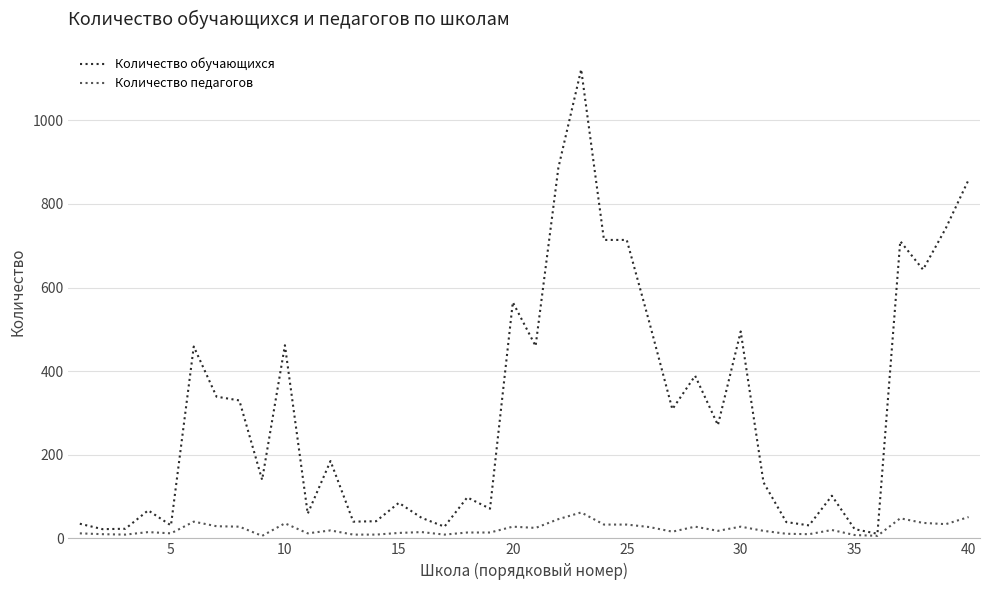

Which series has the widest spread of values?

Количество обучающихся